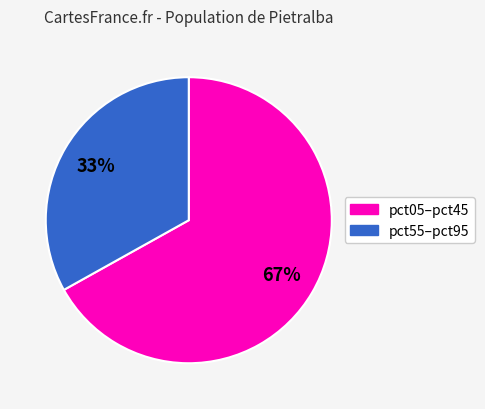

Does any single category account for the majority?

Yes